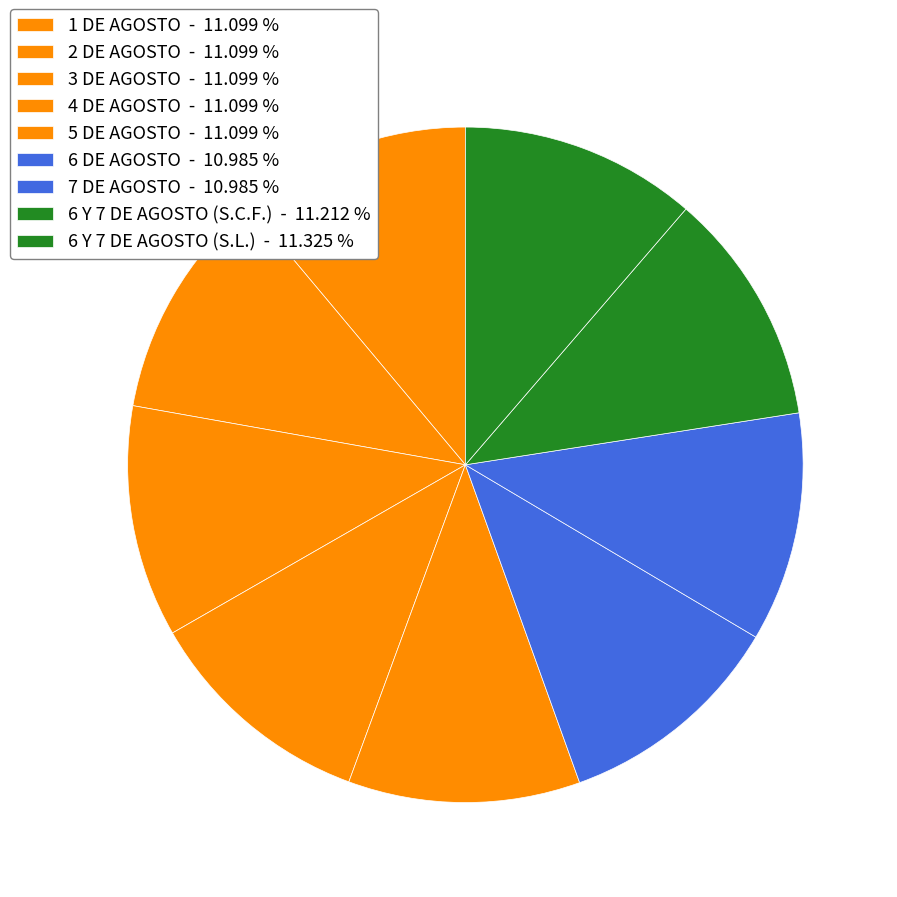

Is the sum of 1 DE AGOSTO and 3 DE AGOSTO greater than half?

No